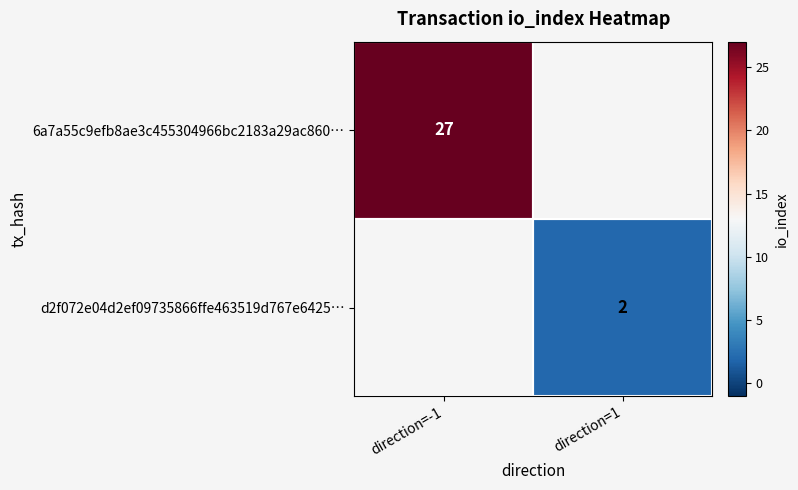

Which label corresponds to the smallest value in the chart?

direction=1